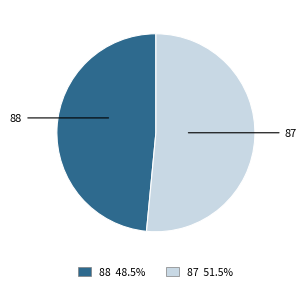

Combined, do 88 and 87 account for over 50%?

Yes